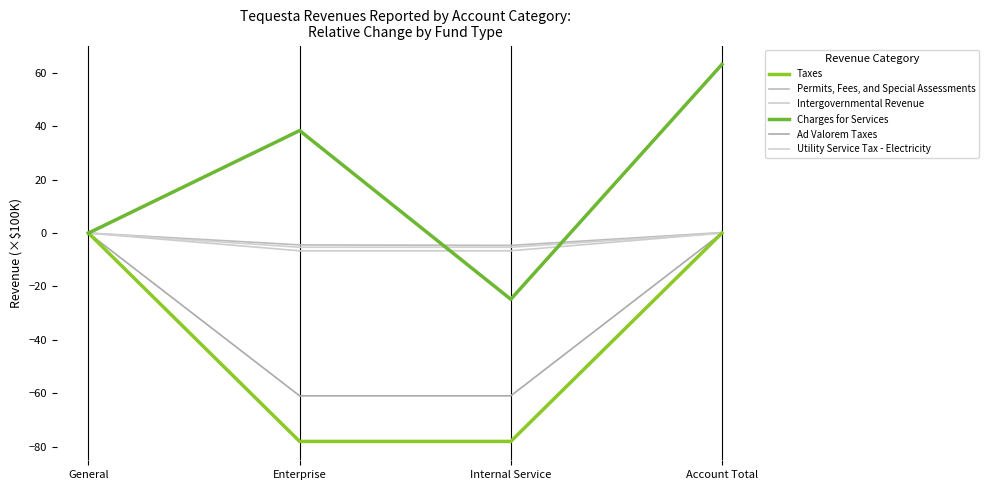

True or false: Ad Valorem Taxes and Intergovernmental Revenue cross at least once.

False